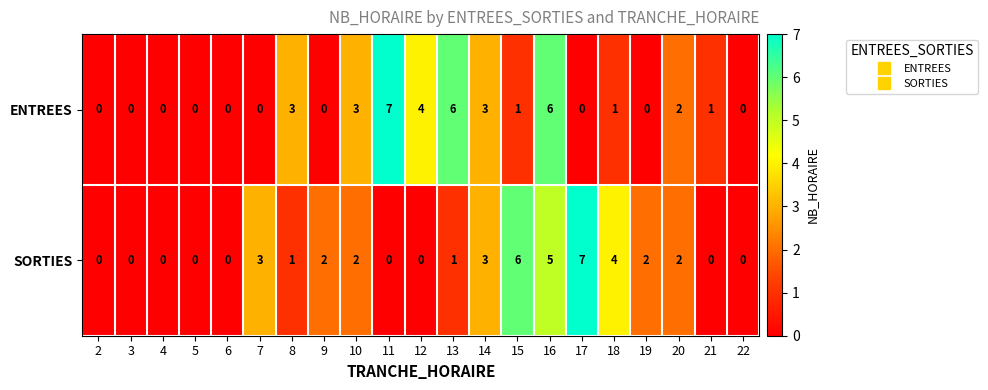

What is the highest value of the SORTIES series?

7